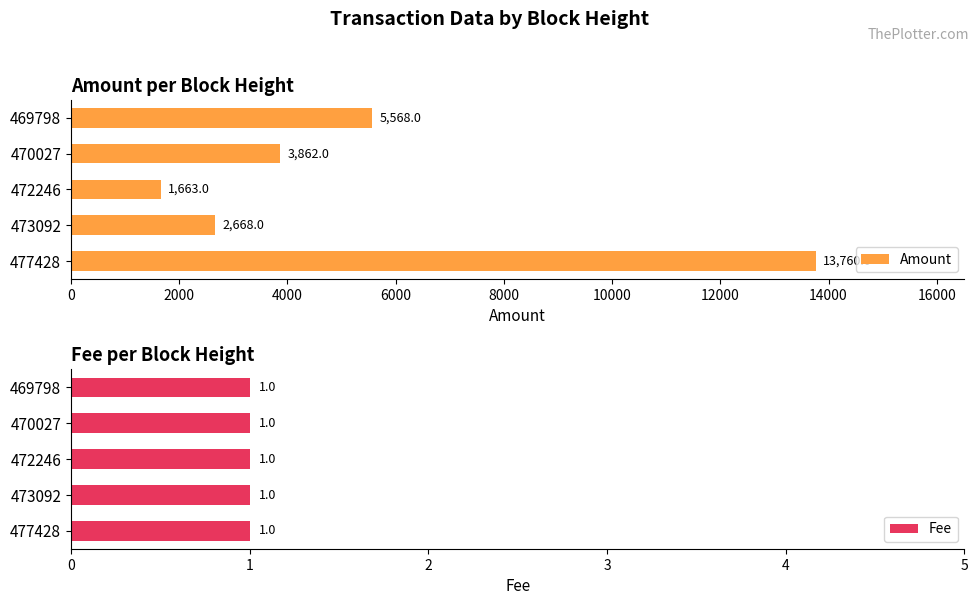

How many groups of bars are there?

5